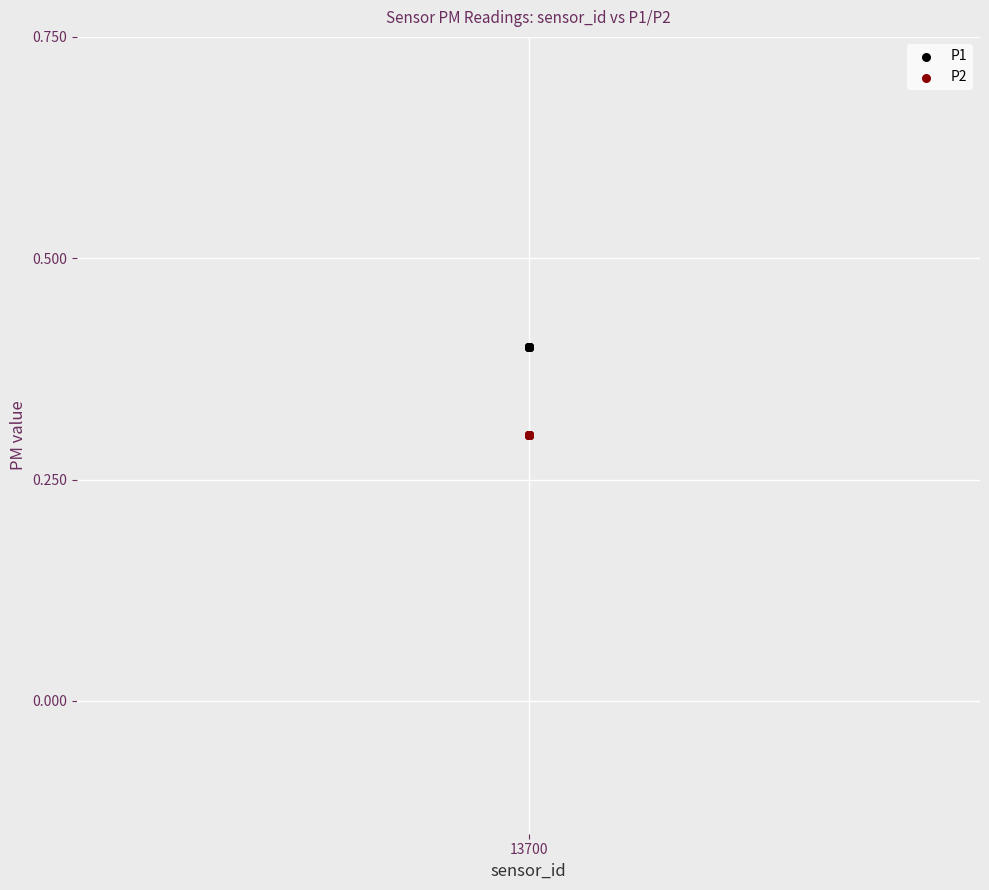

Which series reaches the maximum Y coordinate?

P1